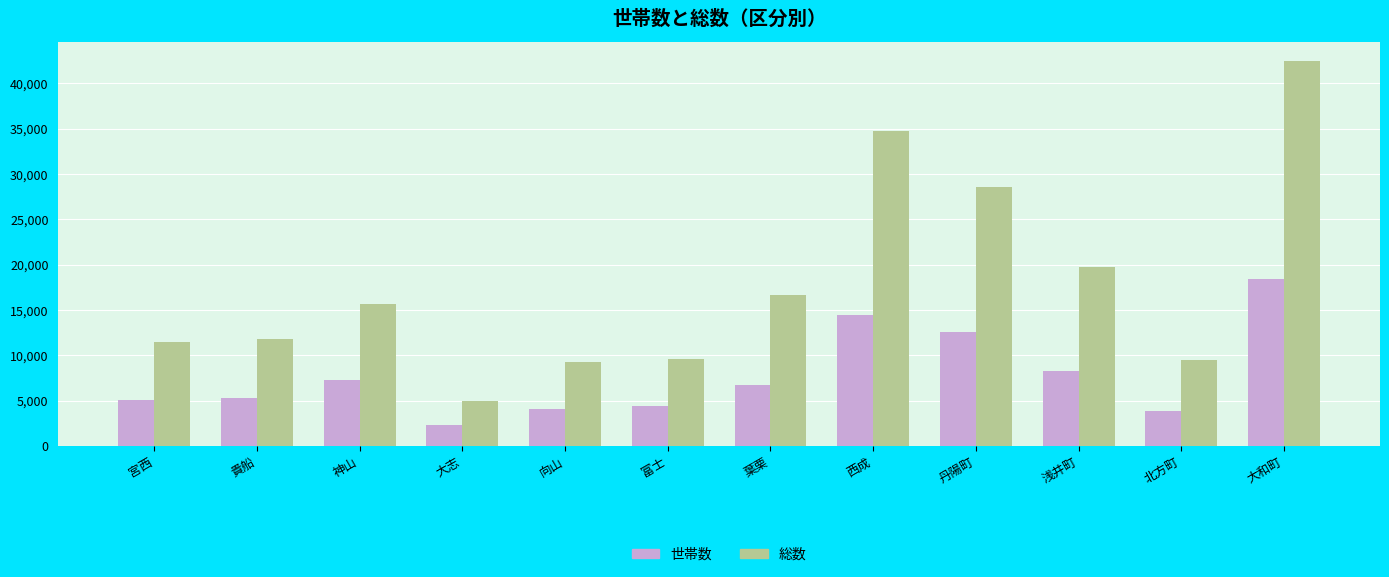

Which series has the largest range (max minus min)?

総数